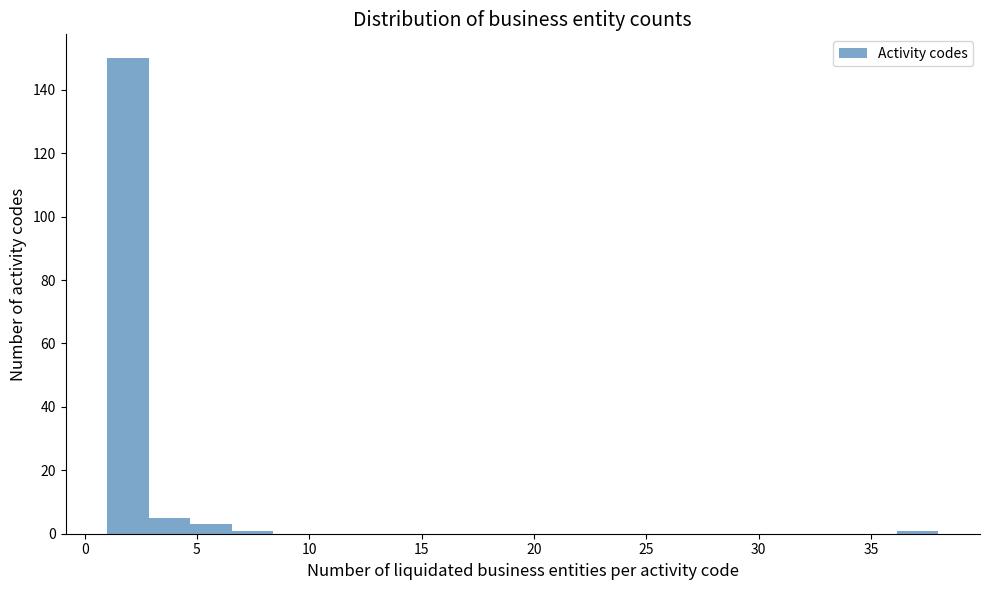

Around what value on the x-axis is the tallest bar? Give the approximate position of its centre, as read against the axis.

2.0